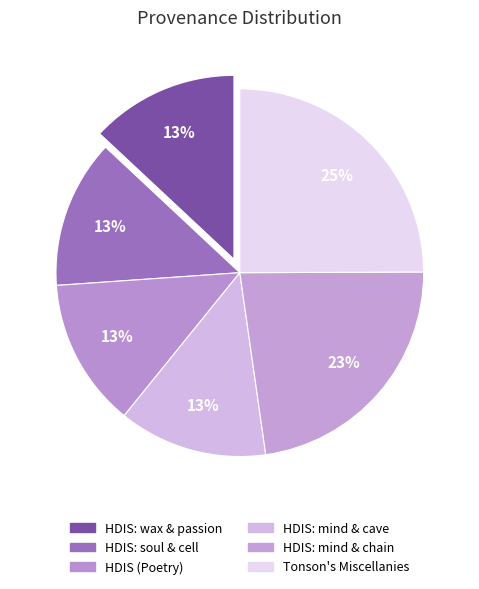

Count the number of slices in the pie.

6